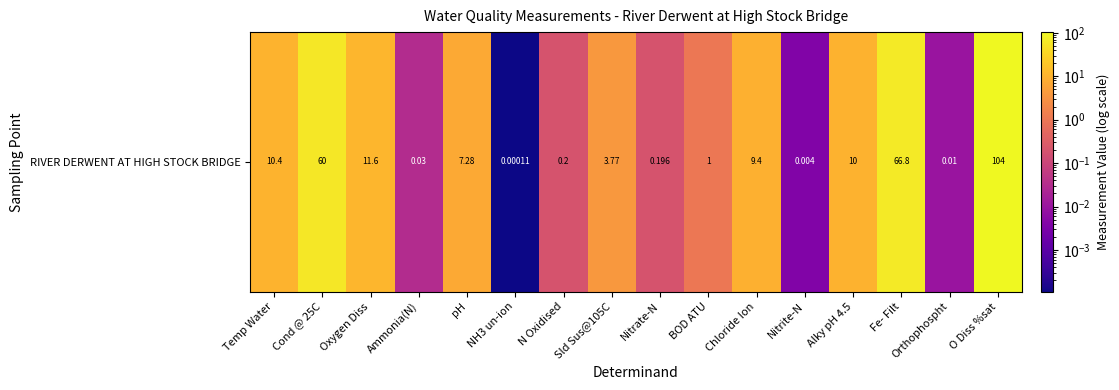

The value at N Oxidised is 0.1. True or false?

False